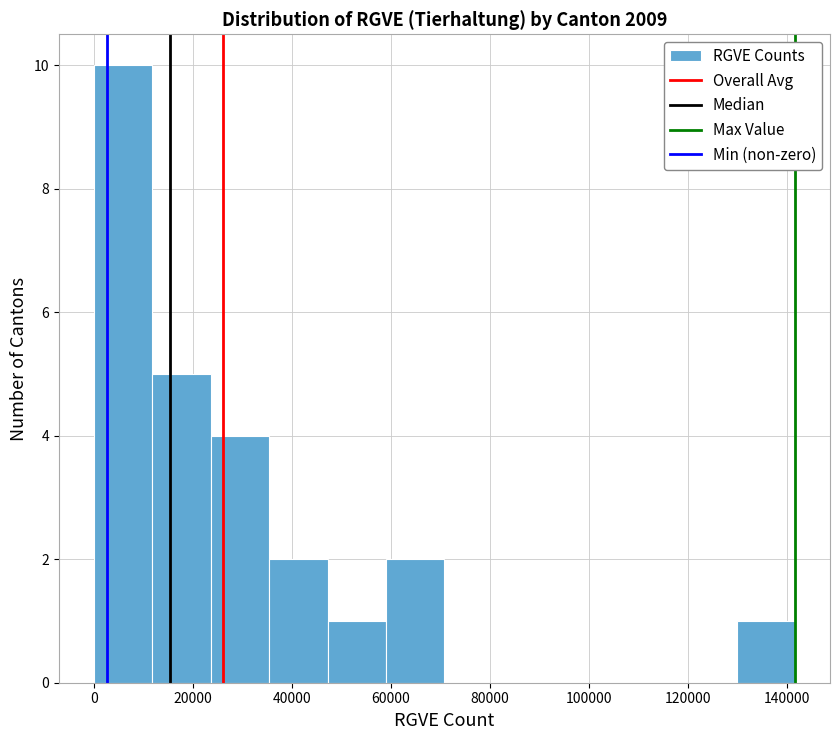

Over which range of the x-axis is the bar tallest?

0 to 12000